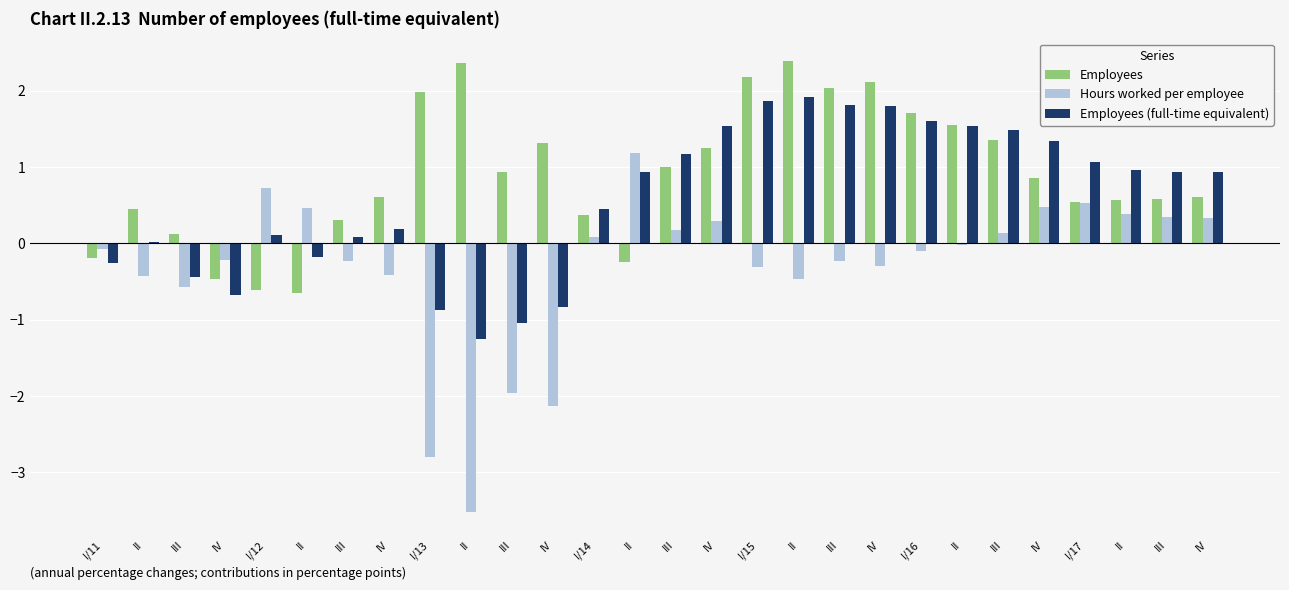

Reading left to right, transcribe all the data shown in this chart.

Employees: I/11=-0.2	II=0.4	III=0.1	IV=-0.5	I/12=-0.6	II=-0.6	III=0.3	IV=0.6	I/13=2.0	II=2.4	III=0.9	IV=1.3	I/14=0.4	II=-0.2	III=1.0	IV=1.2	I/15=2.2	II=2.4	III=2.0	IV=2.1	I/16=1.7	II=1.6	III=1.4	IV=0.9	I/17=0.5	II=0.6	III=0.6	IV=0.6
Hours worked per employee: I/11=-0.1	II=-0.4	III=-0.6	IV=-0.2	I/12=0.7	II=0.5	III=-0.2	IV=-0.4	I/13=-2.8	II=-3.5	III=-2.0	IV=-2.1	I/14=0.1	II=1.2	III=0.2	IV=0.3	I/15=-0.3	II=-0.5	III=-0.2	IV=-0.3	I/16=-0.1	II=-0.0	III=0.1	IV=0.5	I/17=0.5	II=0.4	III=0.3	IV=0.3
Employees (full-time equivalent): I/11=-0.3	II=0.0	III=-0.4	IV=-0.7	I/12=0.1	II=-0.2	III=0.1	IV=0.2	I/13=-0.9	II=-1.2	III=-1.0	IV=-0.8	I/14=0.4	II=0.9	III=1.2	IV=1.5	I/15=1.9	II=1.9	III=1.8	IV=1.8	I/16=1.6	II=1.5	III=1.5	IV=1.3	I/17=1.1	II=1.0	III=0.9	IV=0.9